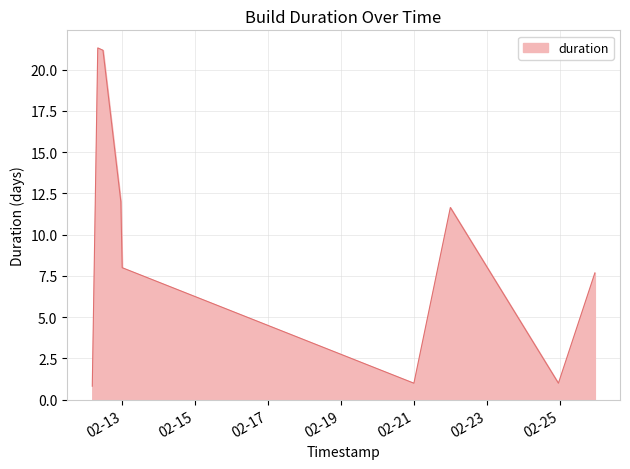

What is the greatest value displayed?

21.3